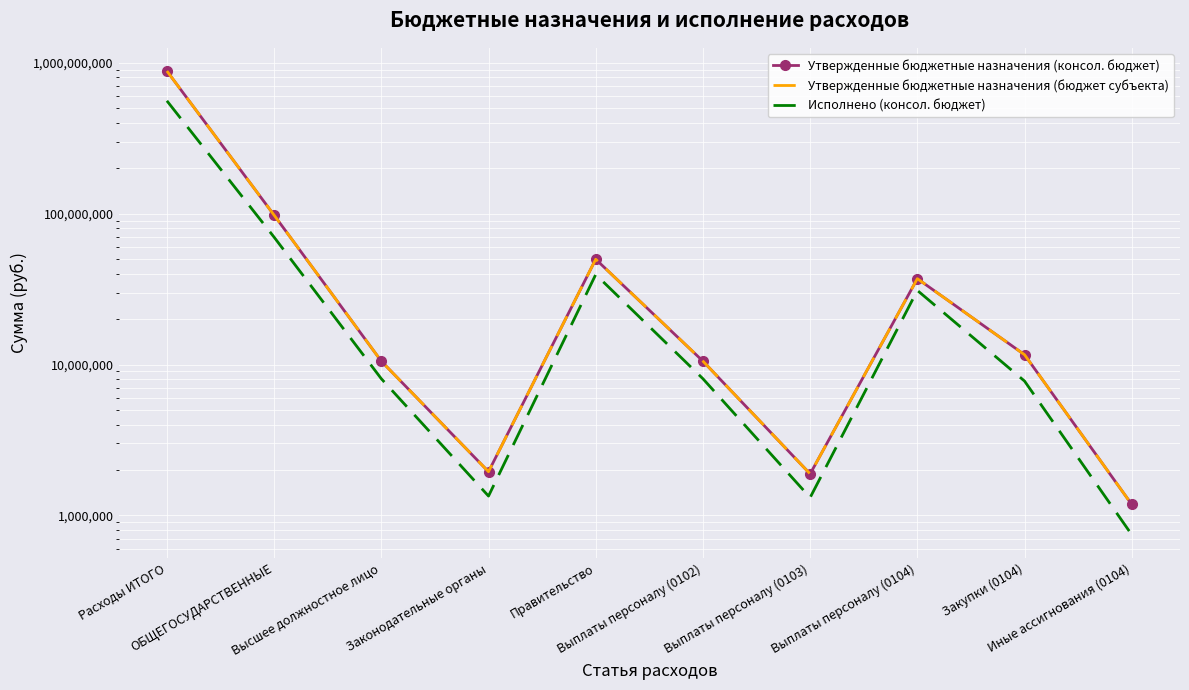

What is the total value across all series at ОБЩЕГОСУДАРСТВЕННЫЕ?

265338905.9